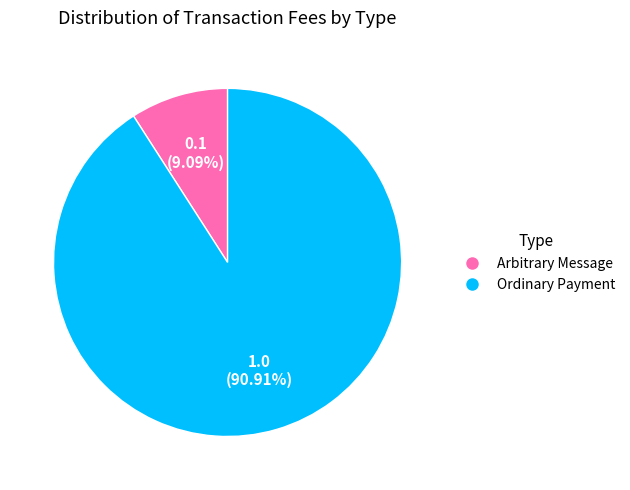

True or false: Arbitrary Message accounts for 19% of the total.

False